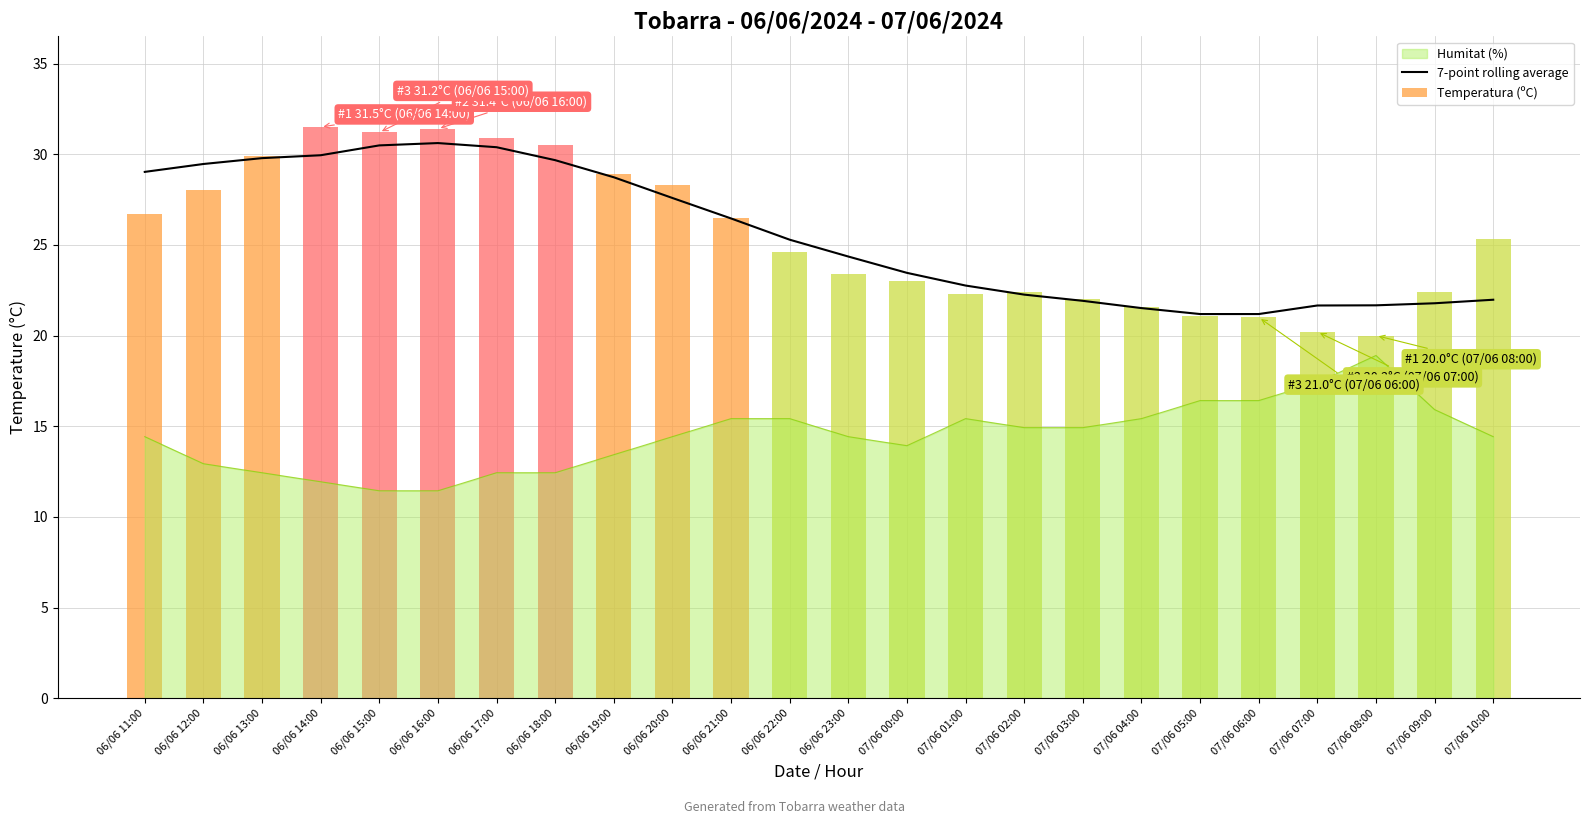

Which category has the lowest value across all series?

07/06 05:00